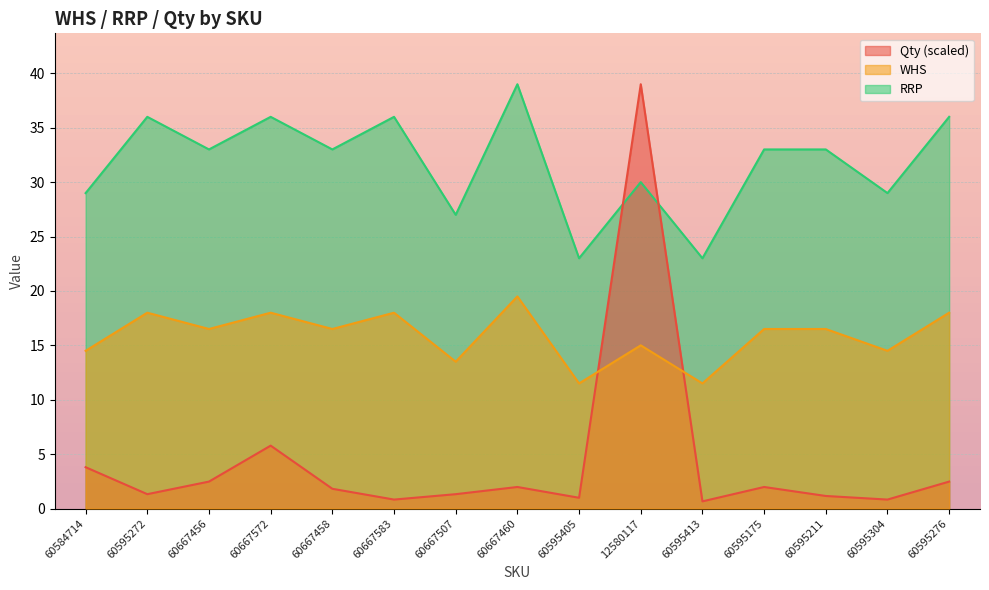

What is the total value across all series at 60595272?

55.3